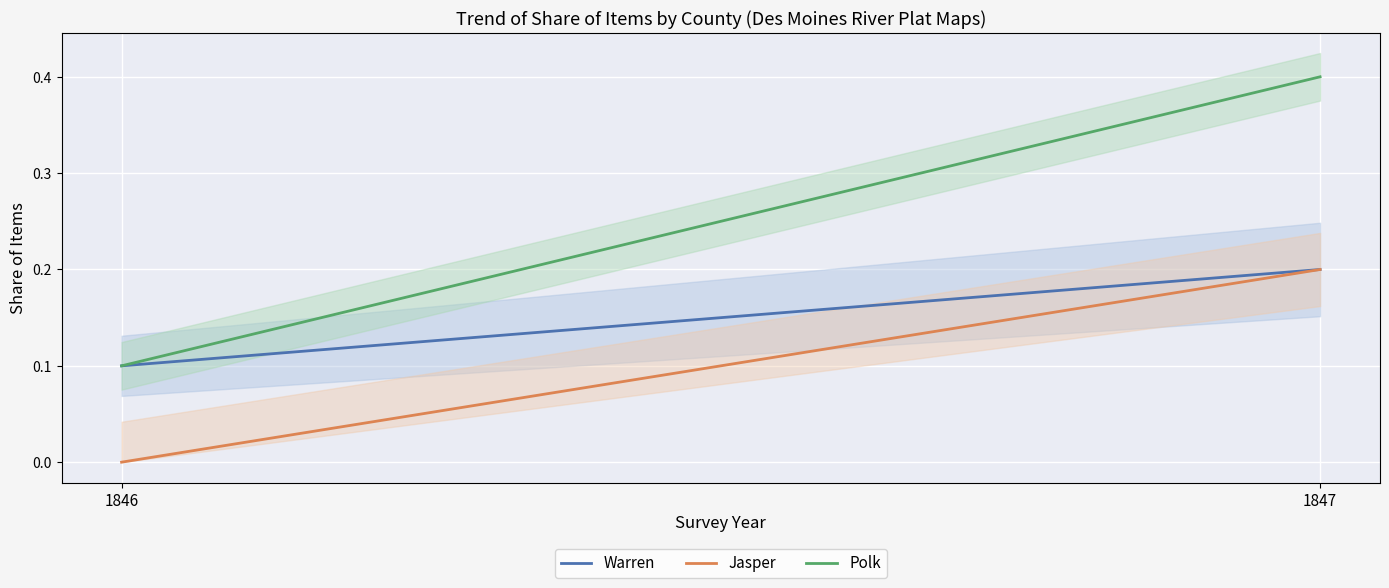

Count the Jasper values in the range 0 to 1.

2